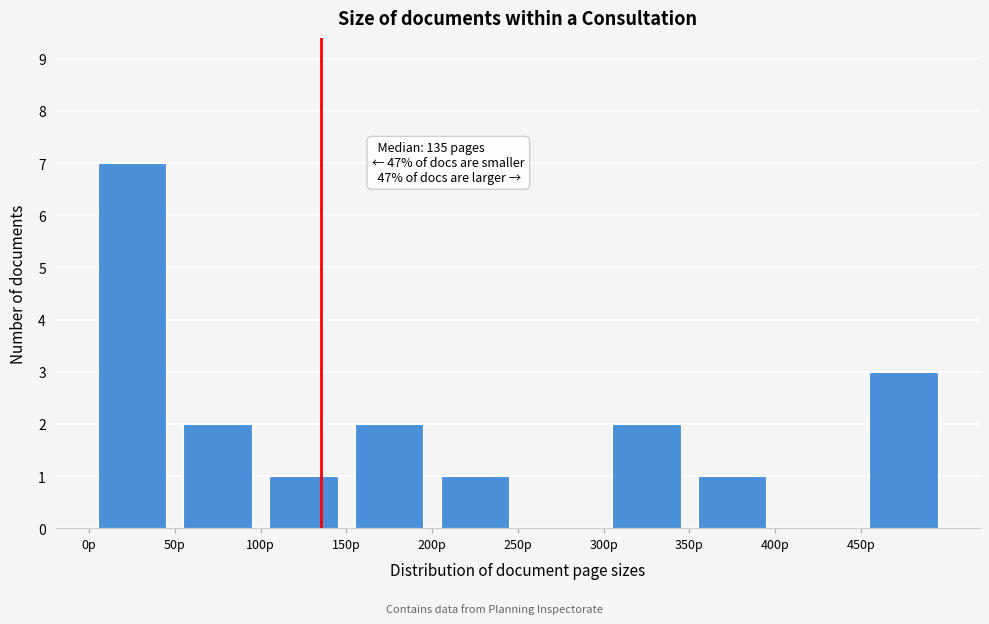

Over which range of the x-axis is the bar tallest?

0 to 50